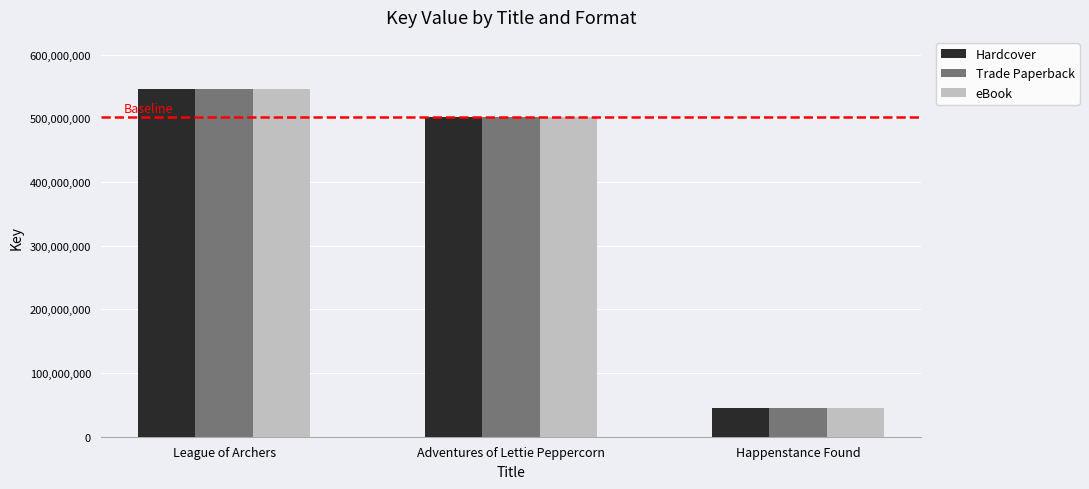

The Trade Paperback series shows 325207253 at Adventures of Lettie Peppercorn. True or false?

False